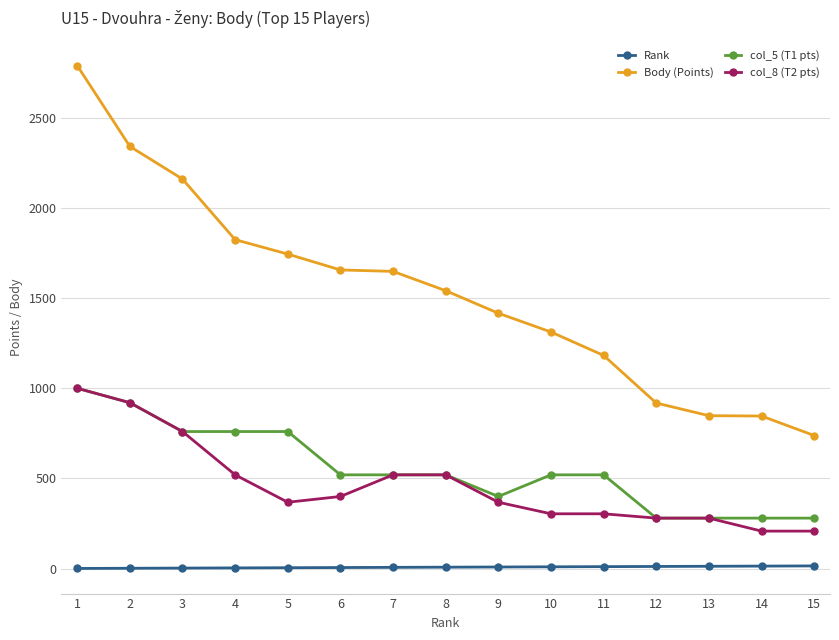

Is it true that col_8 (T2 pts) equals 520 at 4?

True